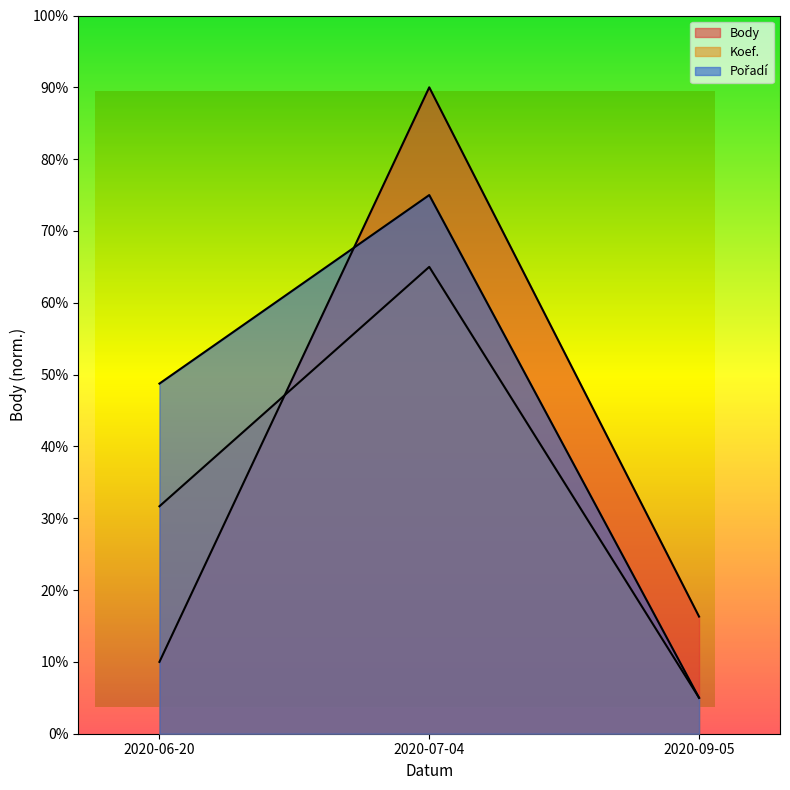

List the series in order of their overall mean, highest first.

Pořadí, Body, Koef.